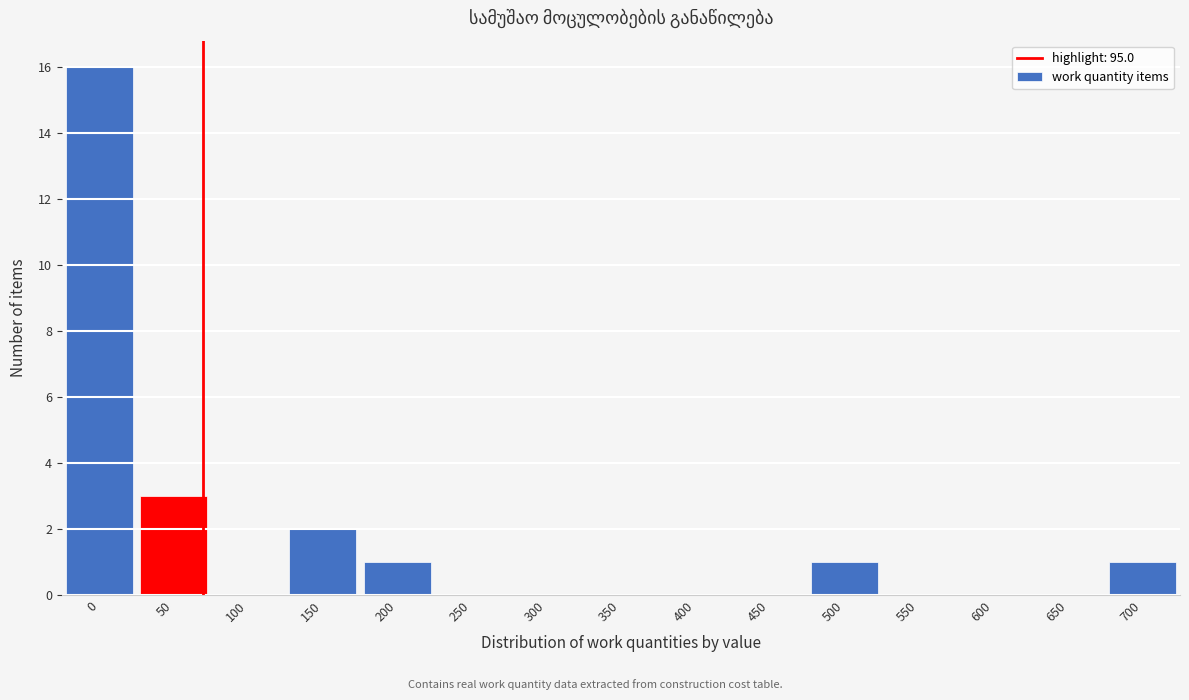

Reading left to right, list all the values displayed in this chart.

0=16	50=3	100=0	150=2	200=1	250=0	300=0	350=0	400=0	450=0	500=1	550=0	600=0	650=0	700=1